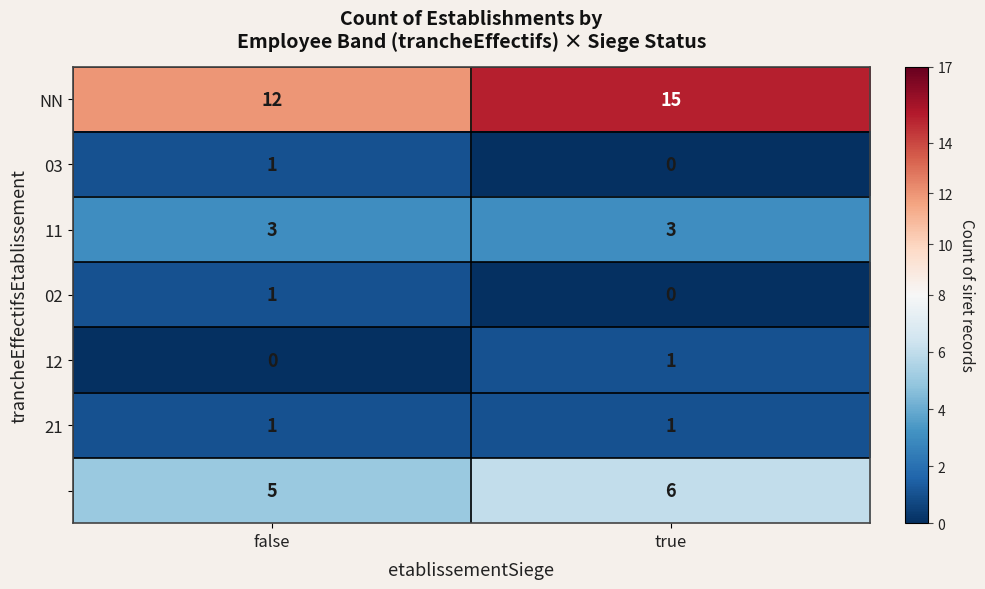

What is the total value across all series at false?

23